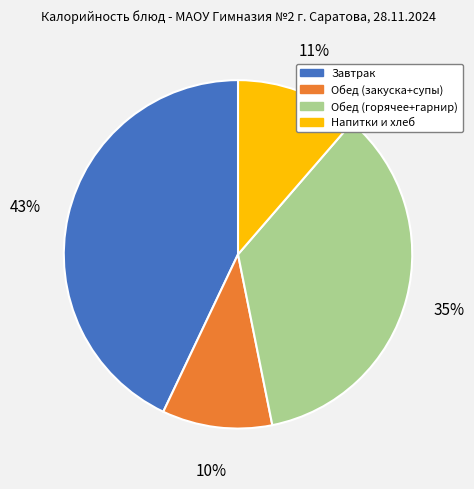

To the nearest percent, what is the average slice percentage?

25%